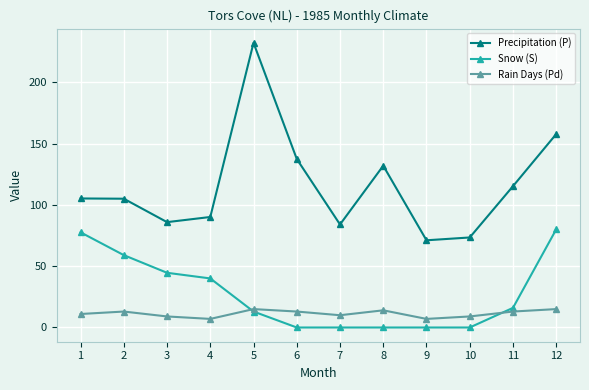

True or false: Rain Days (Pd) and Precipitation (P) cross at least once.

False